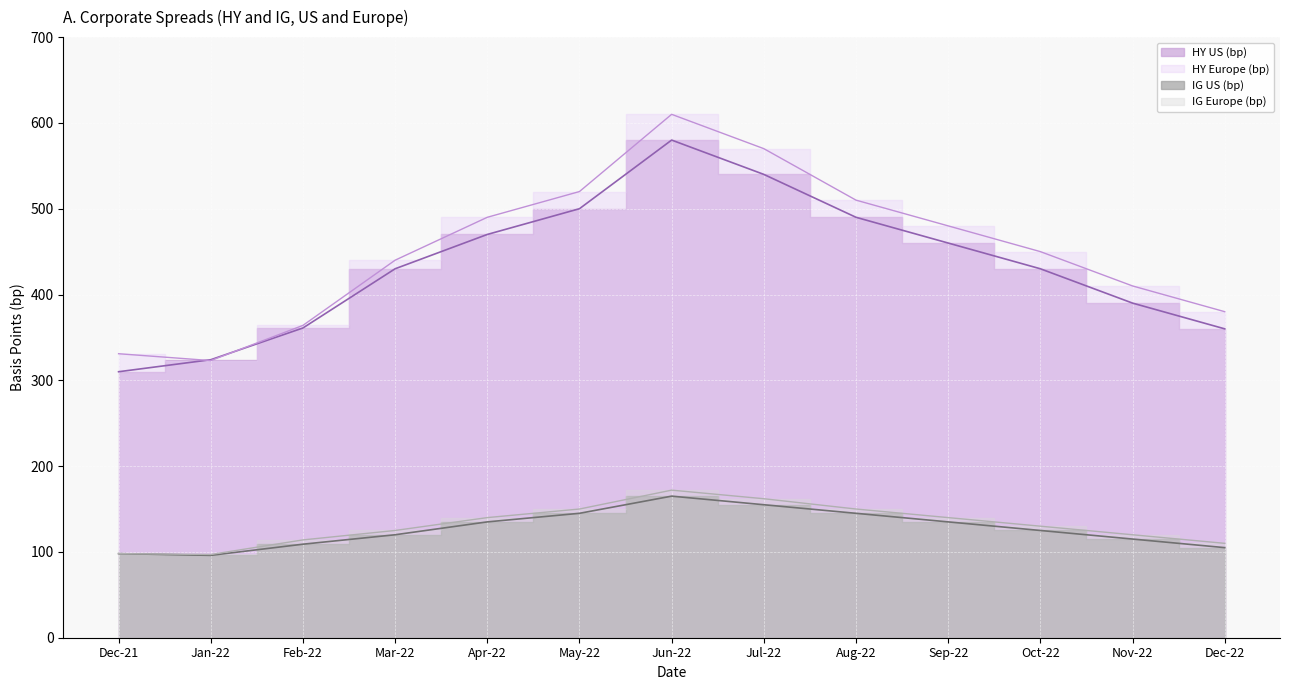

Which series has the largest total across all categories?

HY Europe (bp)